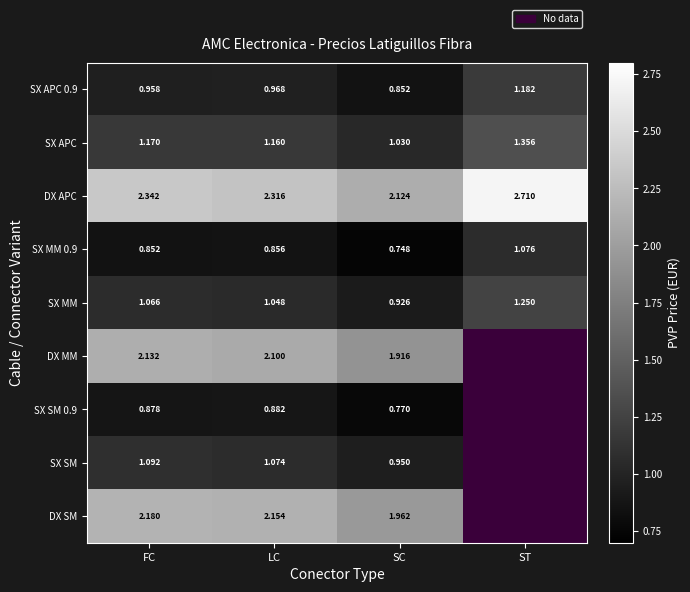

Is the value of SX APC 0.9 at ST greater than the value of DX SM at FC?

No